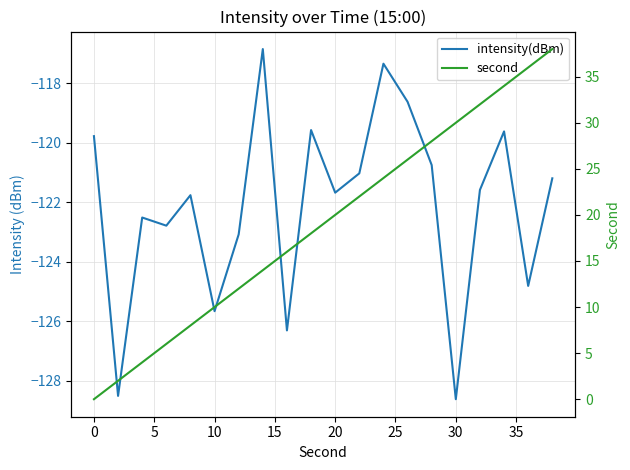

What is the highest value of the second series?

38.0